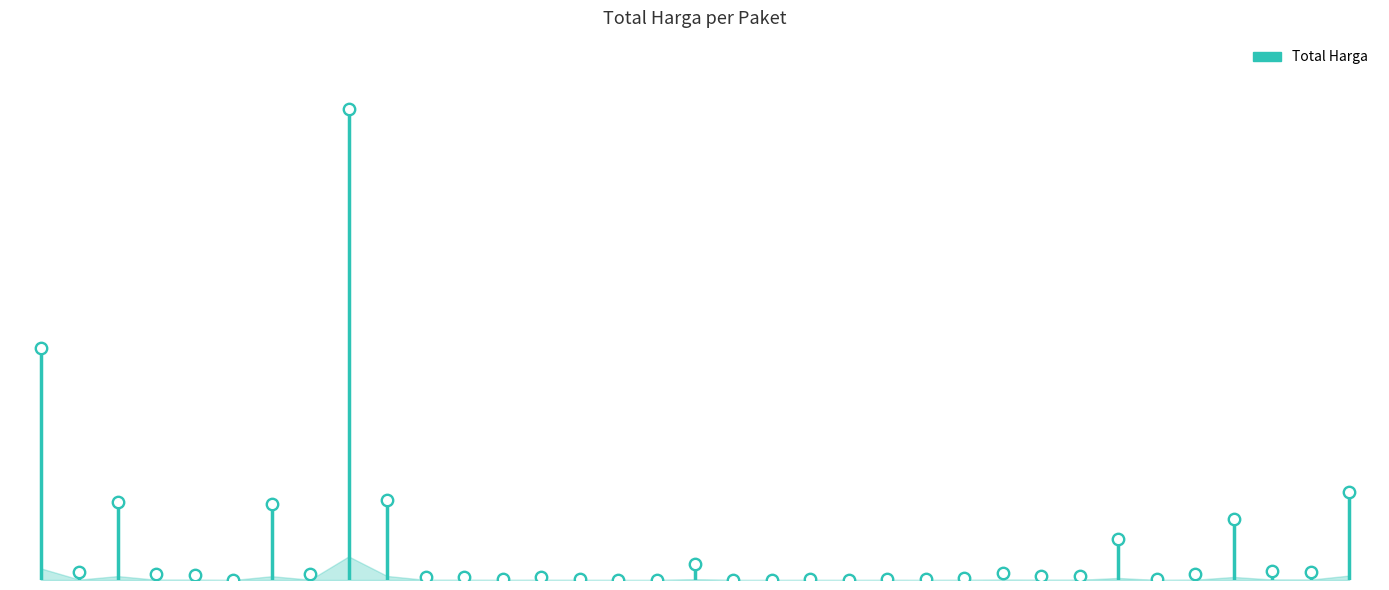

Between 16823 and 91101, which is larger?

16823